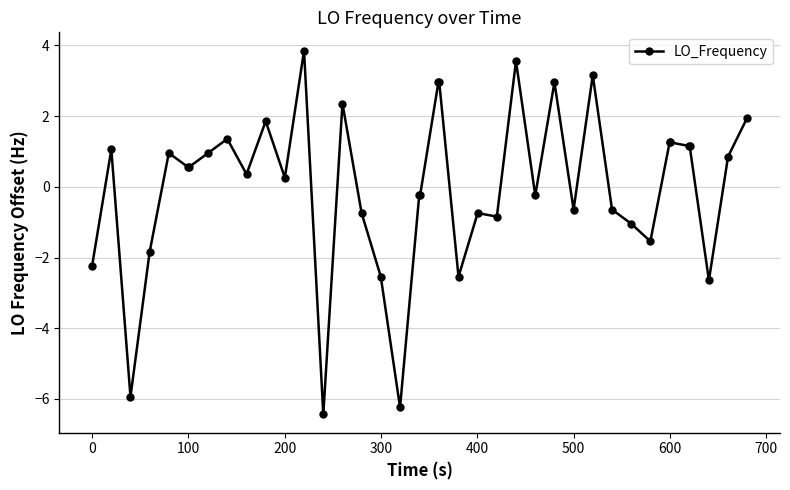

What is the value of the 16th point from the left?

-0.7